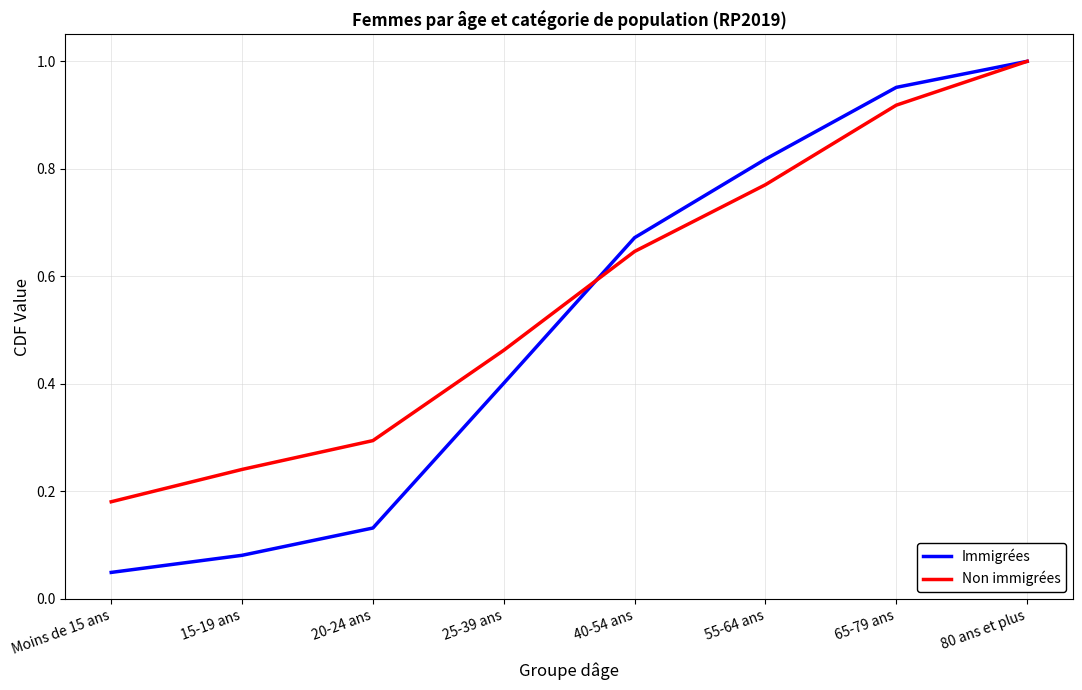

Which category has the lowest value in the Non immigrées series?

Moins de 15 ans